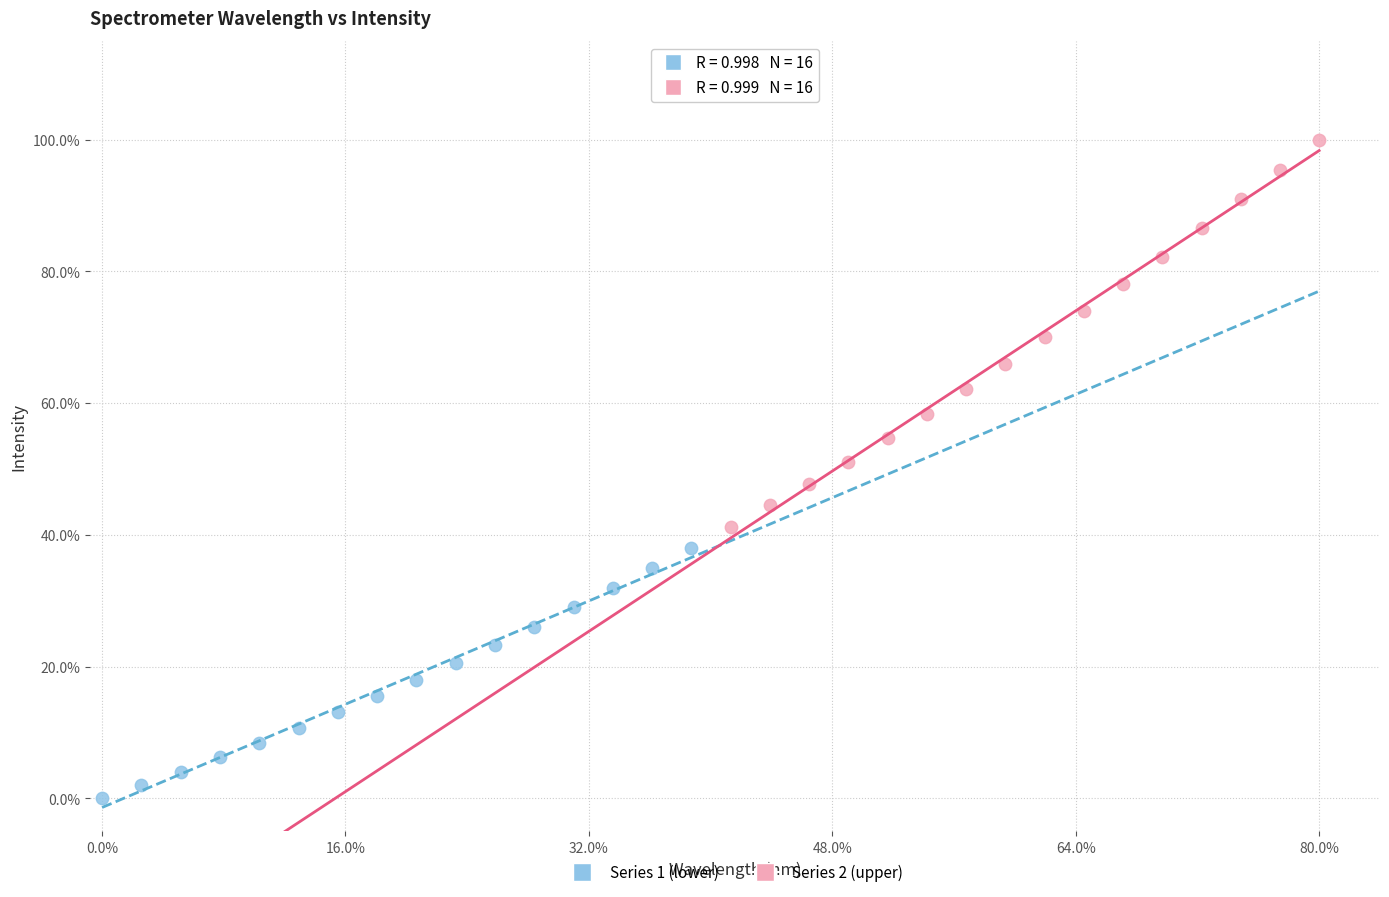

Which series contains the highest Y value?

Series 2 (upper)